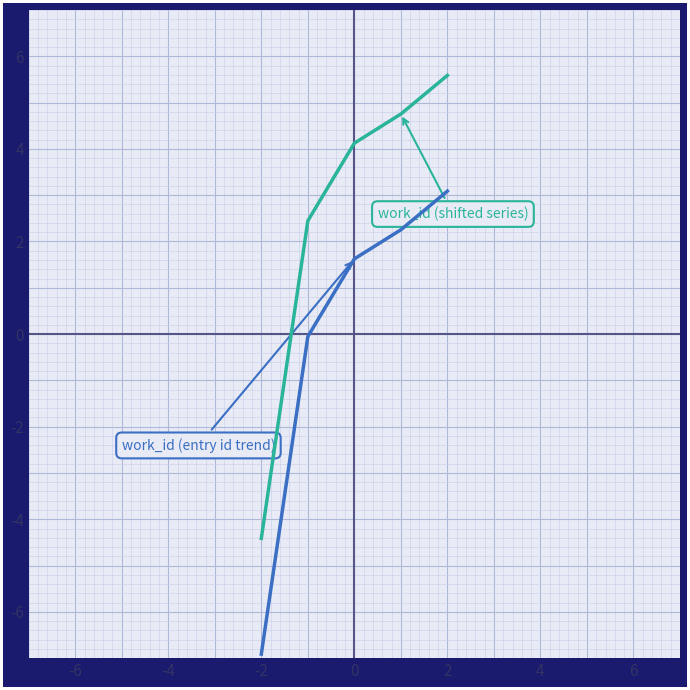

What is the maximum value shown in the chart?

5.6